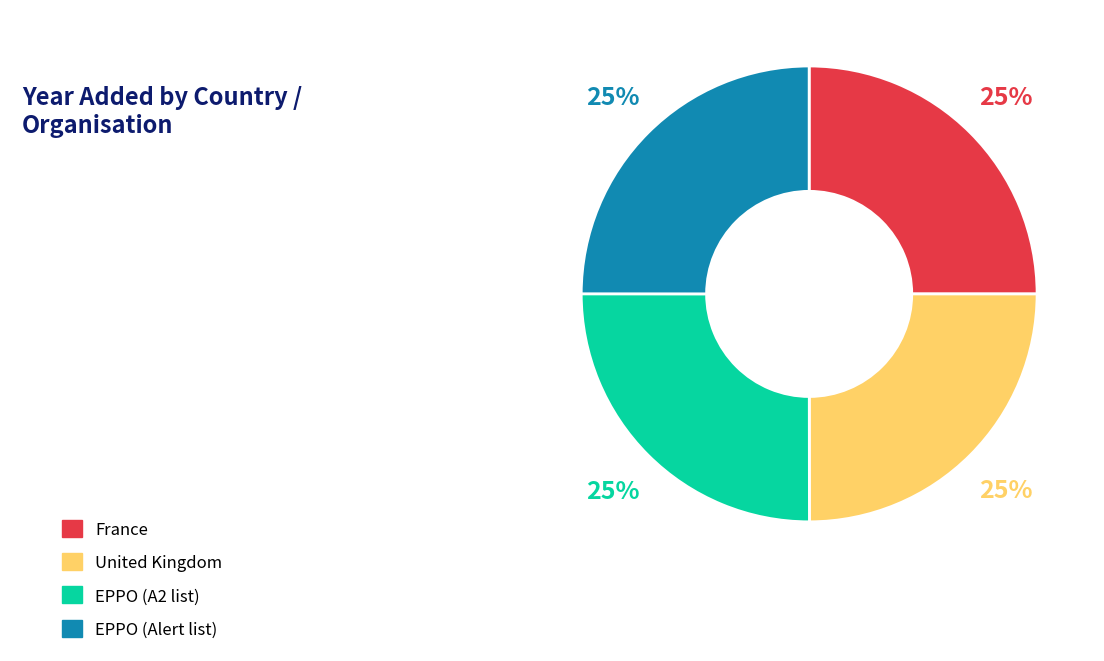

To the nearest percent, what is the average slice percentage?

25%